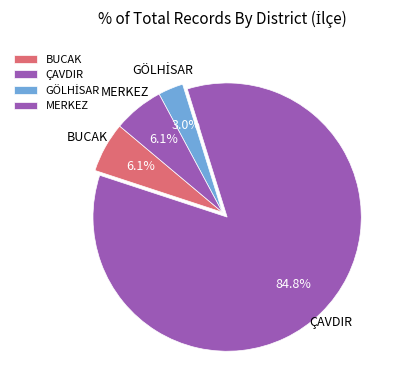

Combined, what portion of the pie is ÇAVDIR and MERKEZ?

90.9%